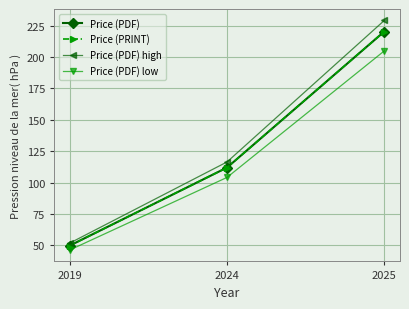

Which label corresponds to the largest value in the chart?

2025